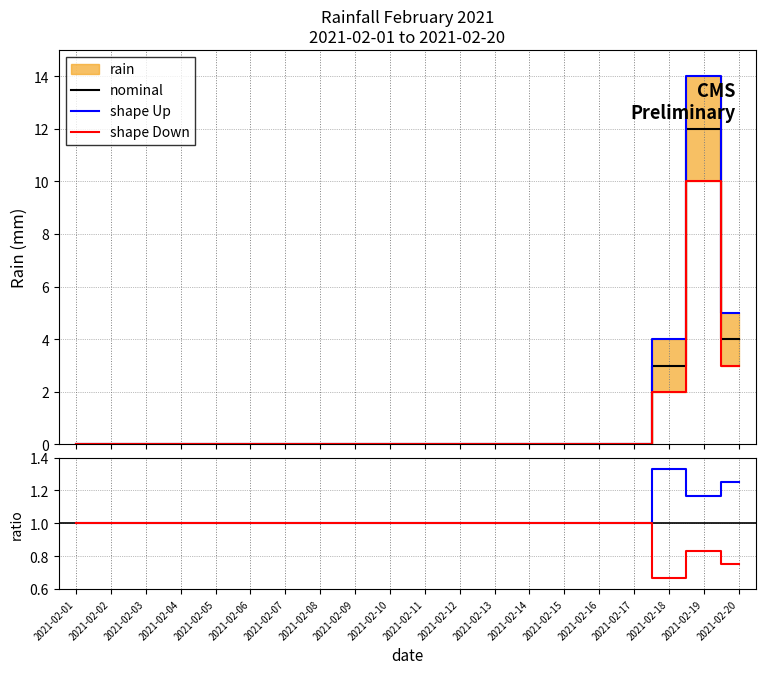

True or false: shape Up has a value of 1.2 at 2021-02-19.

True